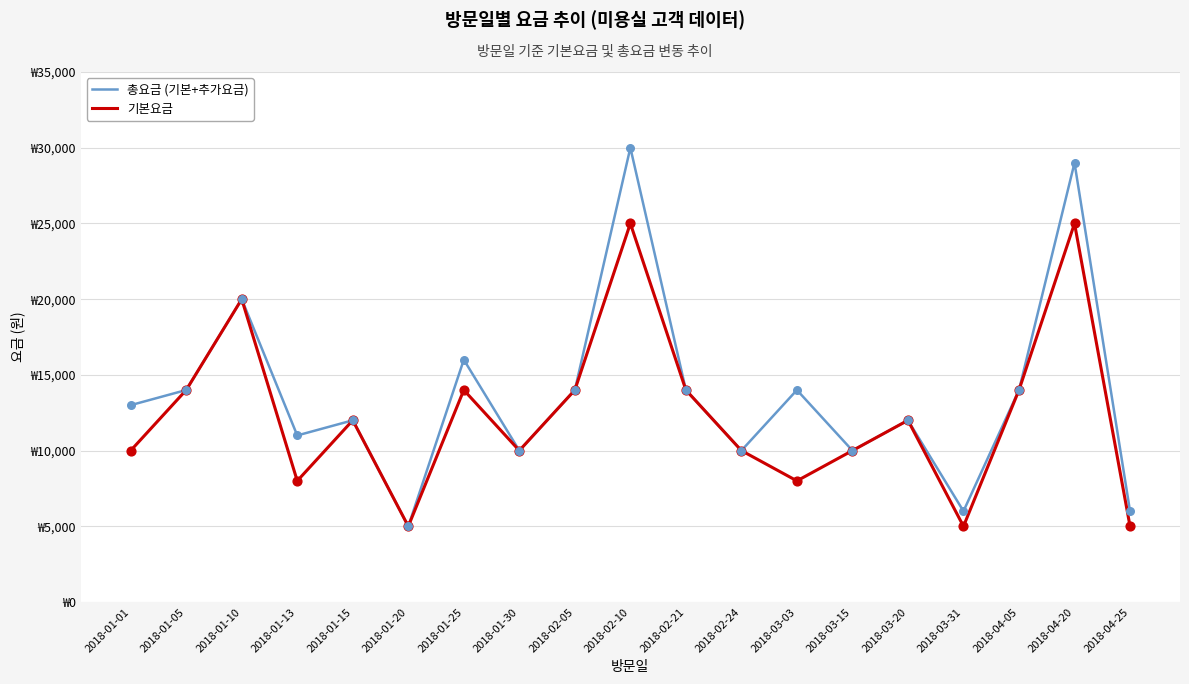

What are all the series names shown in the legend?

총요금 (기본+추가요금), 기본요금